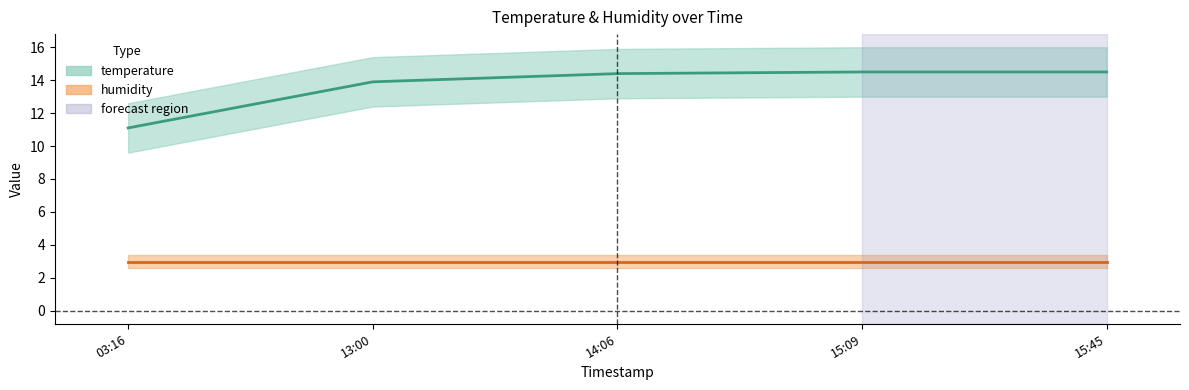

What position from the right is 14:06?

3